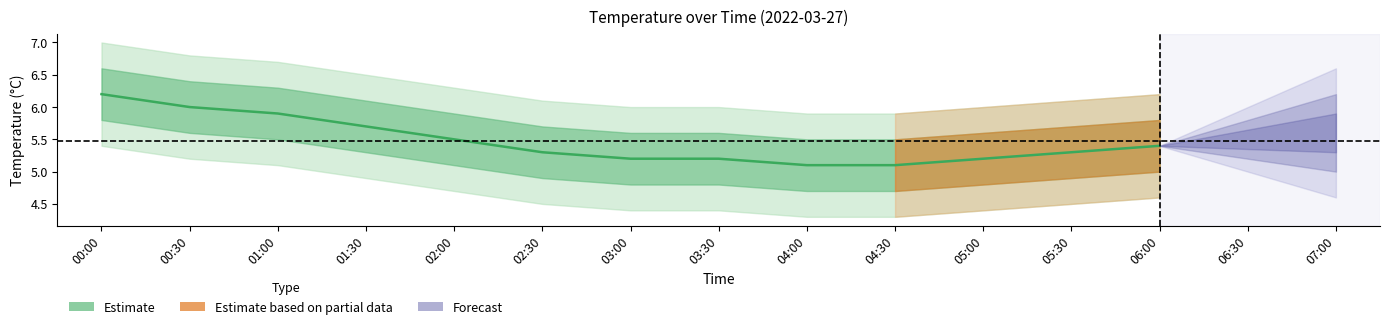

Which label corresponds to the smallest value in the chart?

04:00